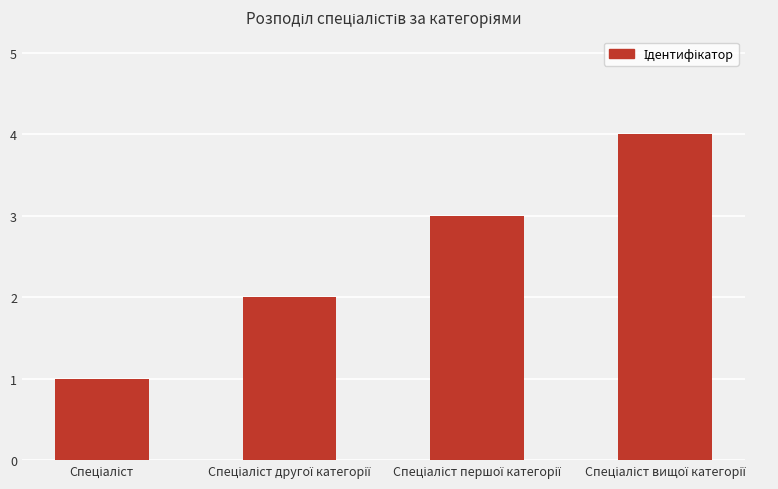

What is the maximum value shown in the chart?

4